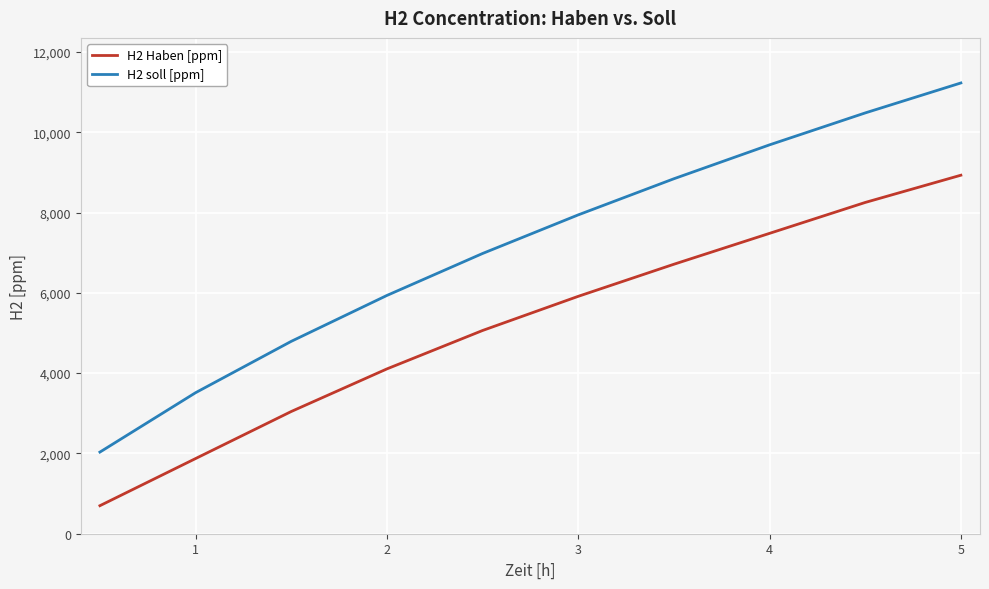

What is the maximum value for H2 Haben [ppm]?

8929.0